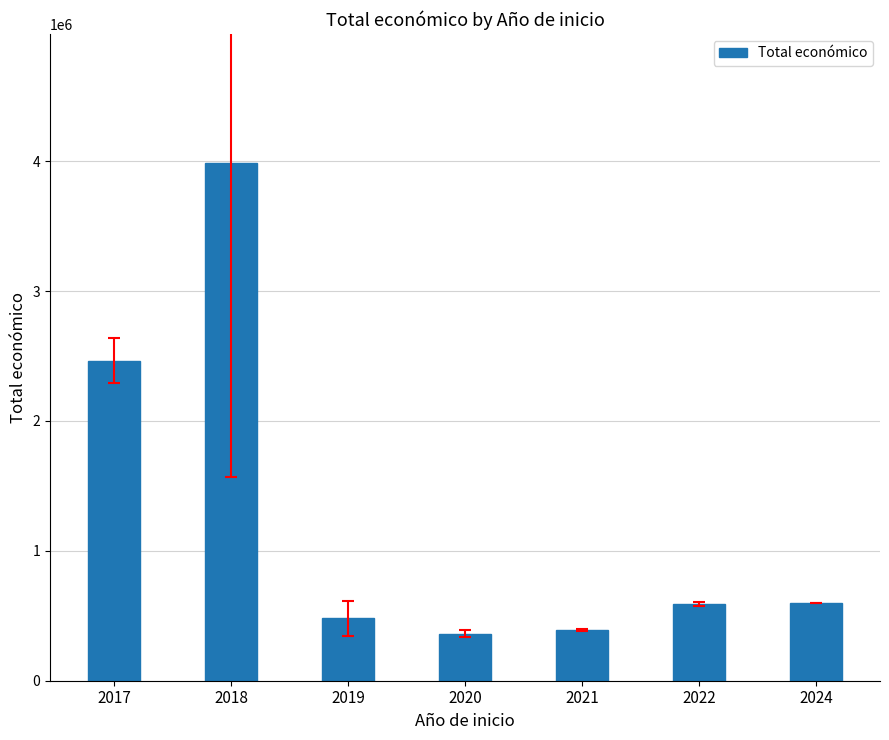

Does the chart contain stacked bars?

No